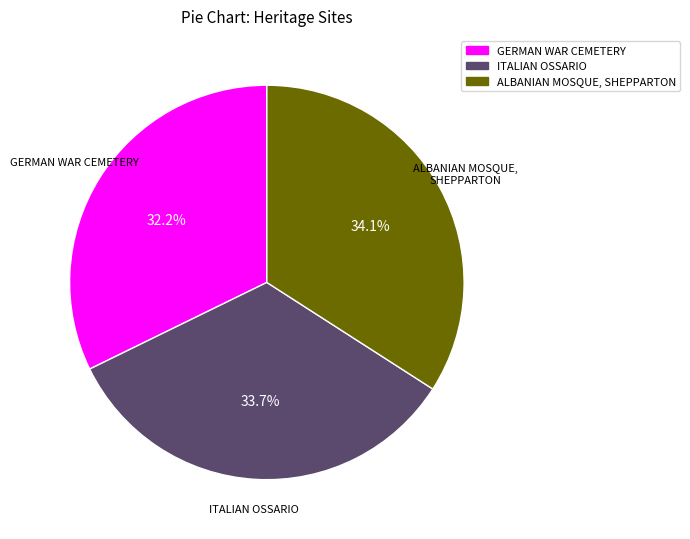

Does any single category account for the majority?

No